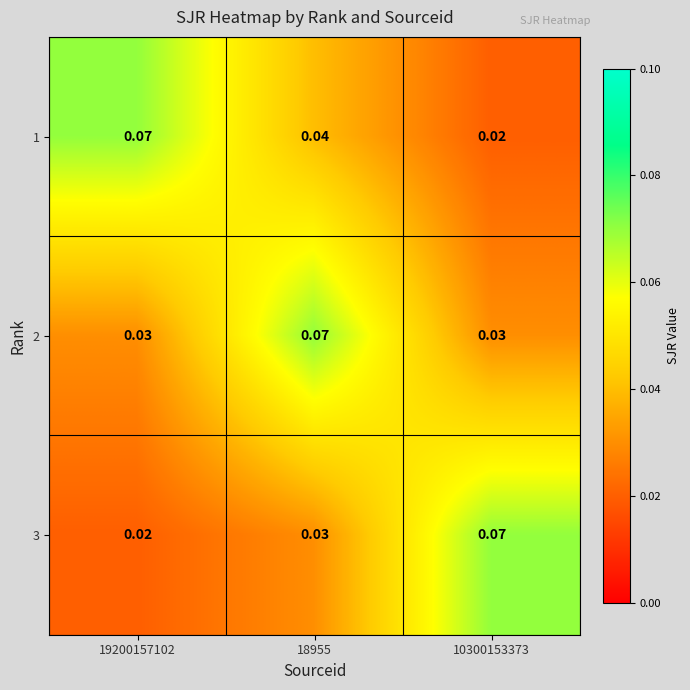

How many series are shown in this chart?

3